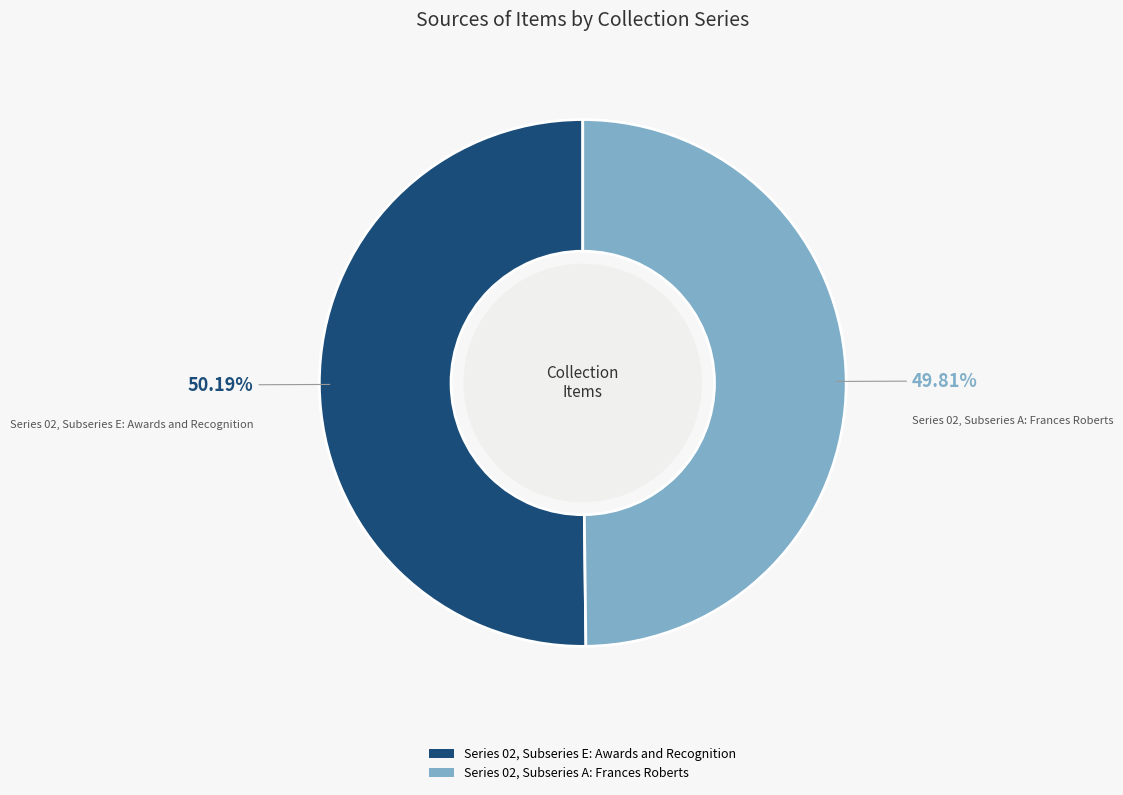

Does any single category account for the majority?

Yes